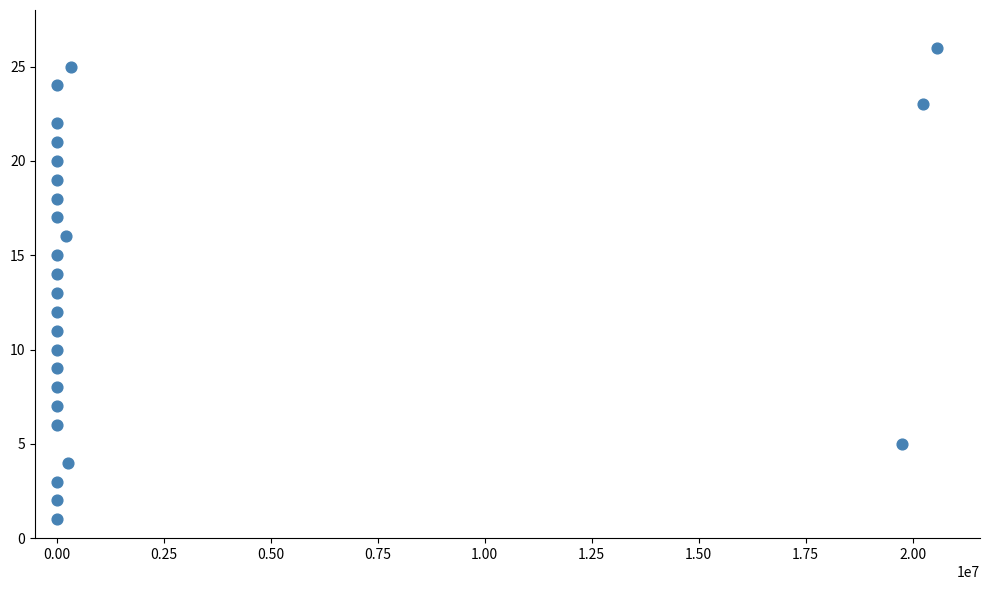

What is the range of Y values (max minus min)?

25